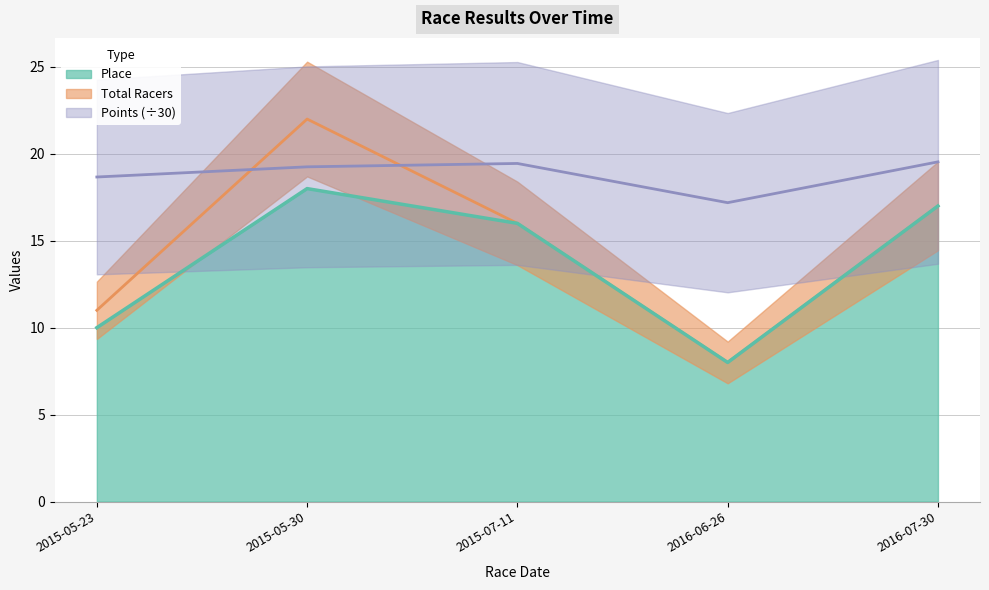

Between 2015-05-23 and 2015-07-11, which series saw the biggest shift?

Place